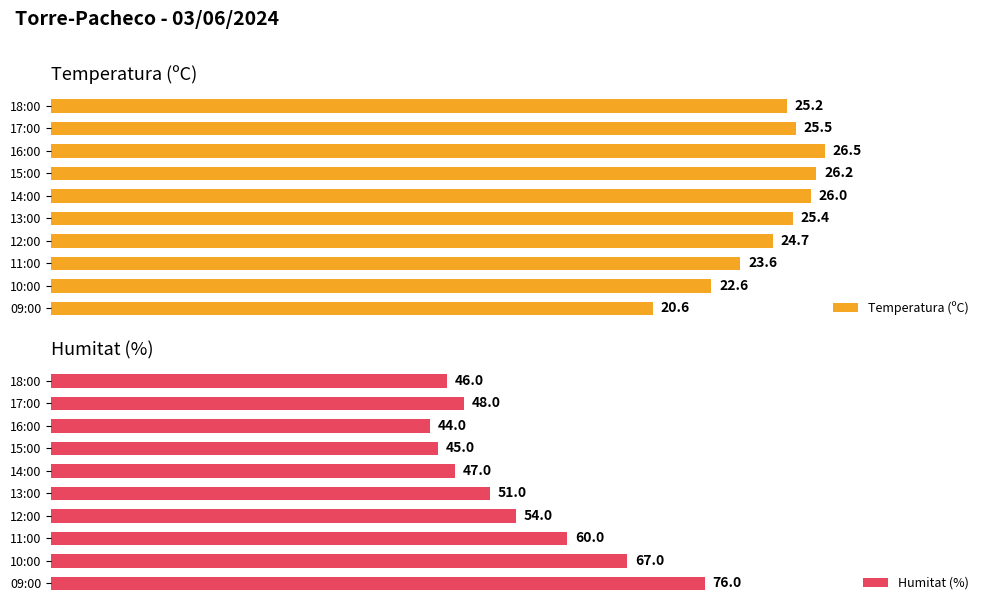

Are the bars grouped side by side (vs. stacked)?

Yes